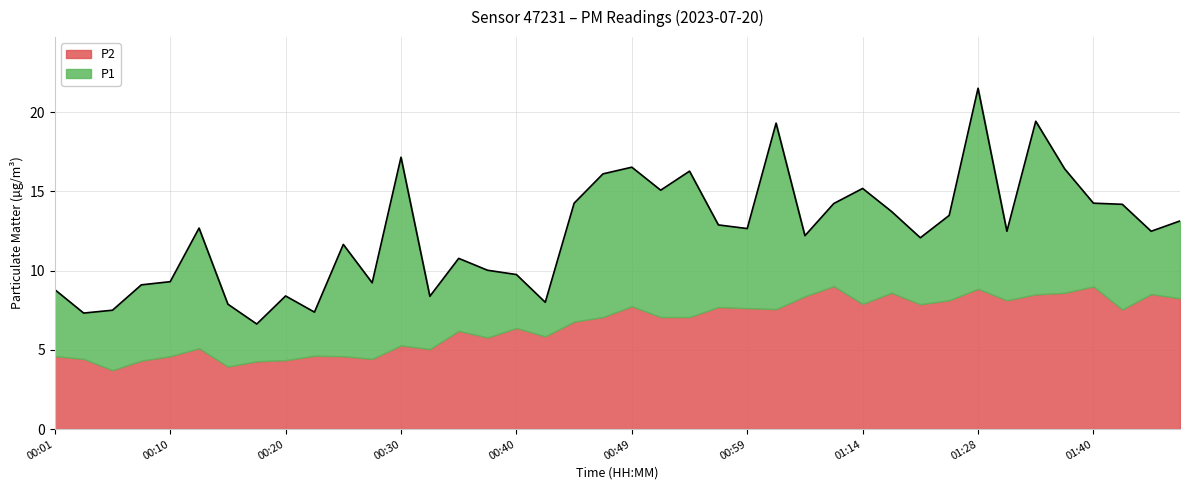

Approximately how many times larger is the value at 01:45 compared to 01:14?

0.8